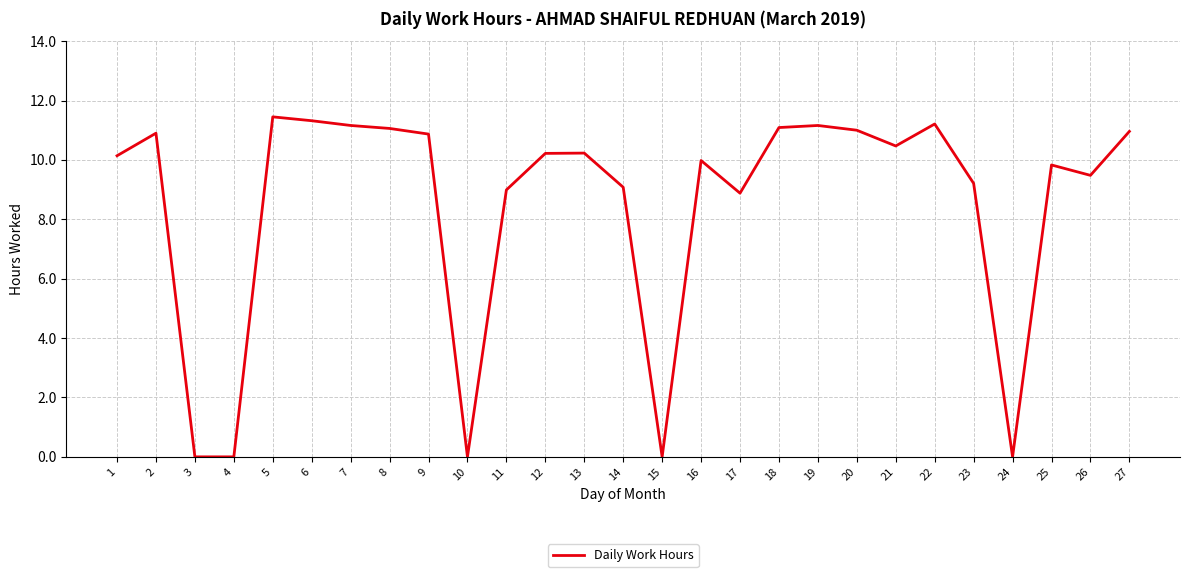

What is the average value?

8.5